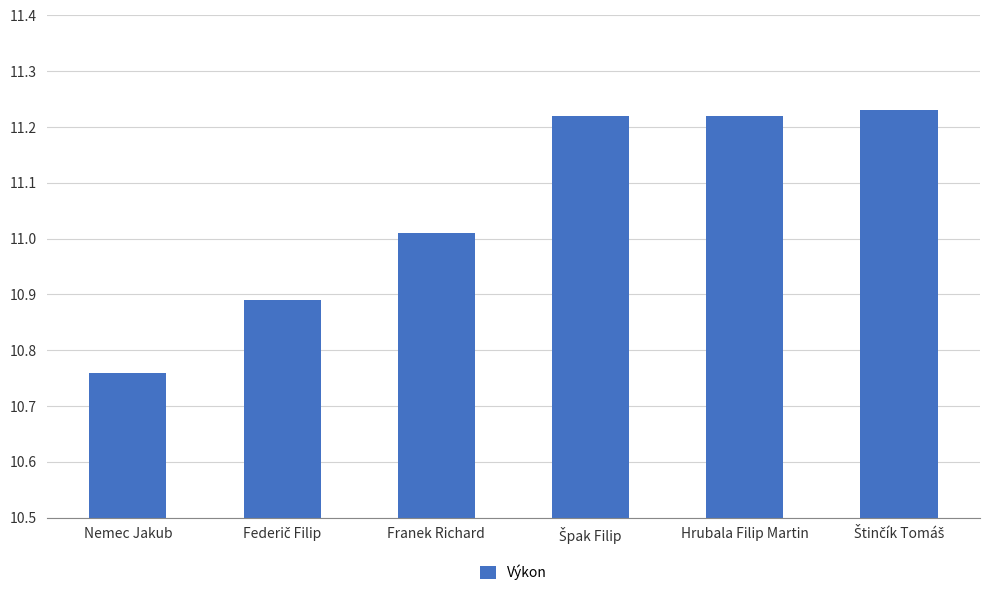

Are the bars grouped side by side (vs. stacked)?

No